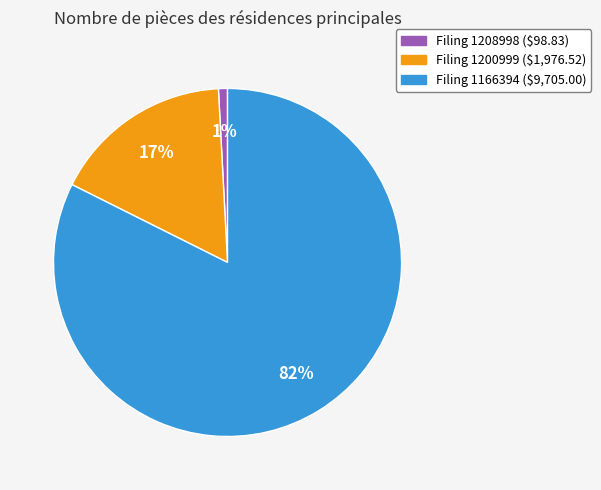

Does Filing 1200999 ($1,976.52) represent more than half of the total?

No